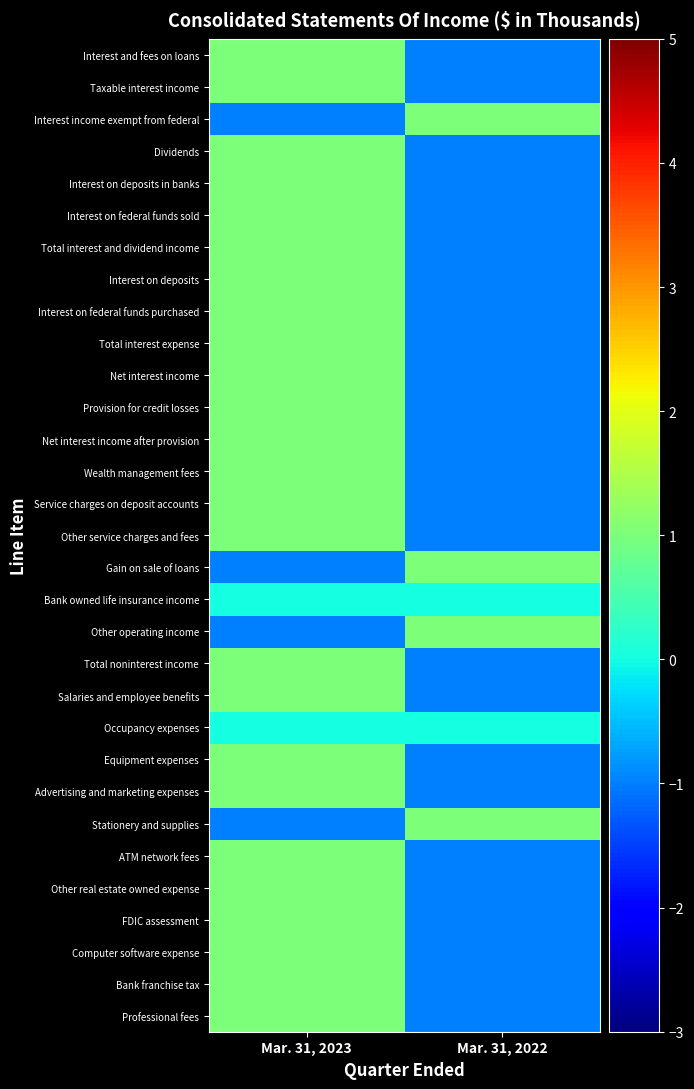

At Mar. 31, 2023, list the series in order from largest to smallest.

Interest and fees on loans, Taxable interest income, Dividends, Interest on deposits in banks, Interest on federal funds sold, Total interest and dividend income, Interest on deposits, Interest on federal funds purchased, Total interest expense, Net interest income, Provision for credit losses, Net interest income after provision, Wealth management fees, Service charges on deposit accounts, Other service charges and fees, Total noninterest income, Salaries and employee benefits, Equipment expenses, Advertising and marketing expenses, ATM network fees, Other real estate owned expense, FDIC assessment, Computer software expense, Bank franchise tax, Professional fees, Bank owned life insurance income, Occupancy expenses, Interest income exempt from federal, Gain on sale of loans, Other operating income, Stationery and supplies